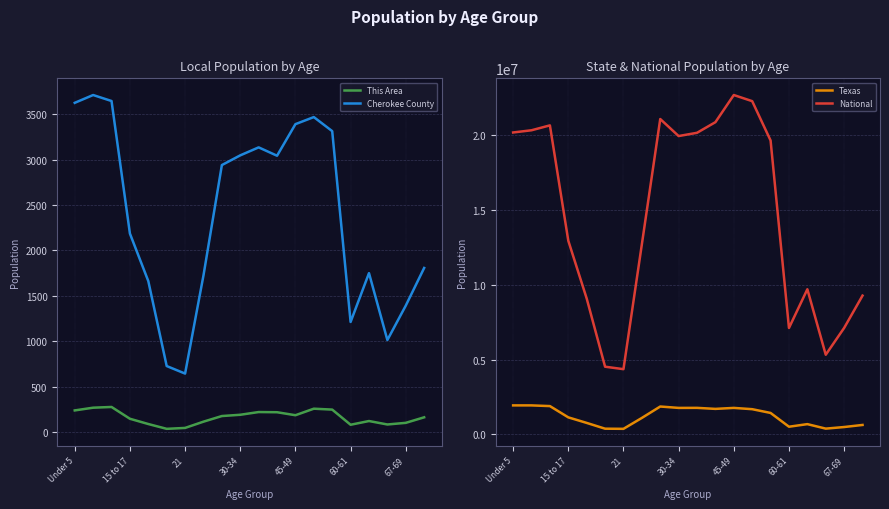

True or false: This Area and Cherokee County intersect in this chart.

False